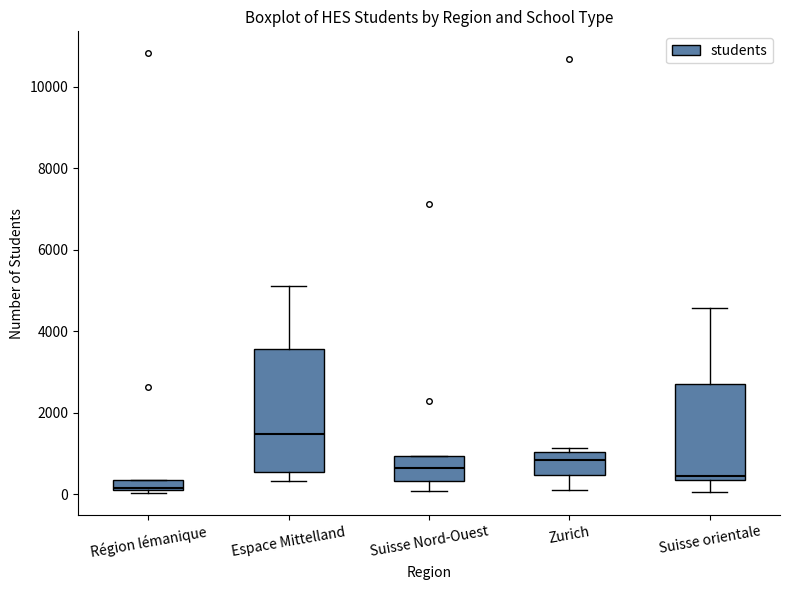

Where does the upper whisker of the box for Suisse orientale end on the y-axis? The values are not printed on the chart, so give them approximately, as read against the axis.

4600